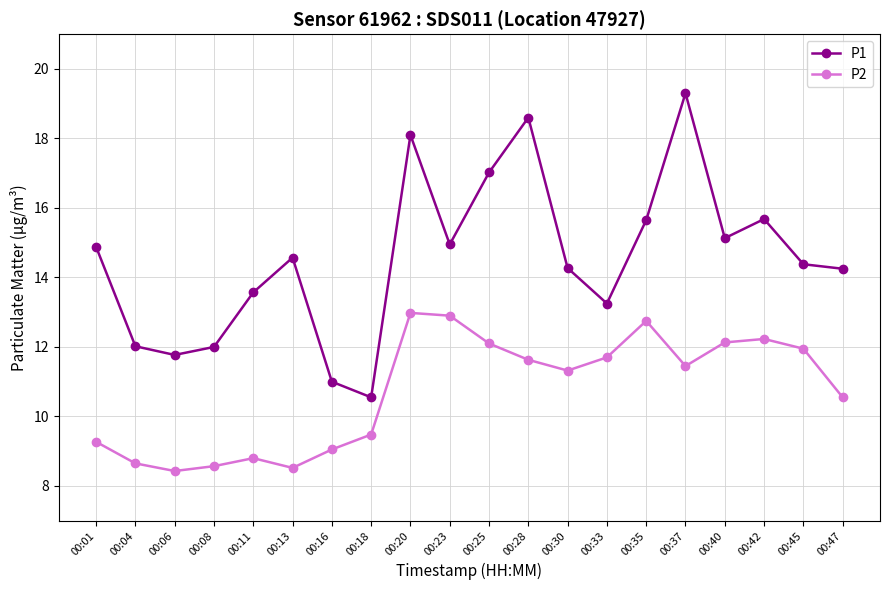

The P1 series shows 14.9 at 00:01. True or false?

True